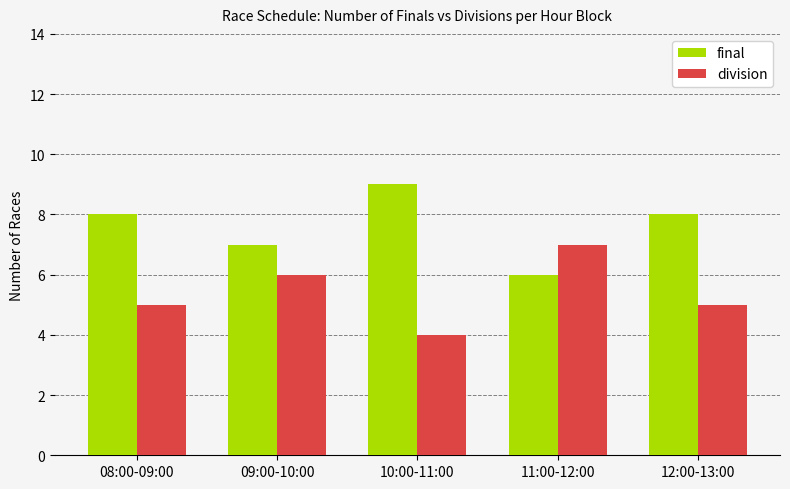

Which label corresponds to the smallest value in the chart?

10:00-11:00